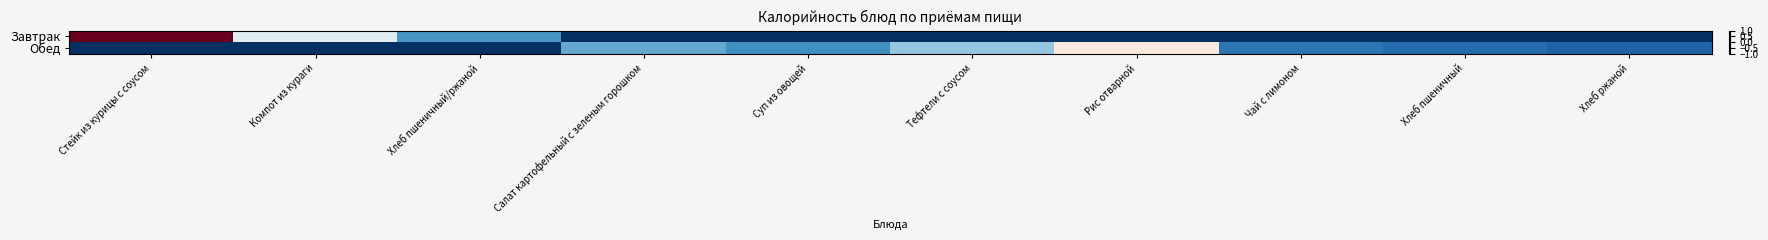

What is the total value across all series at Тефтели с соусом?

-1.4